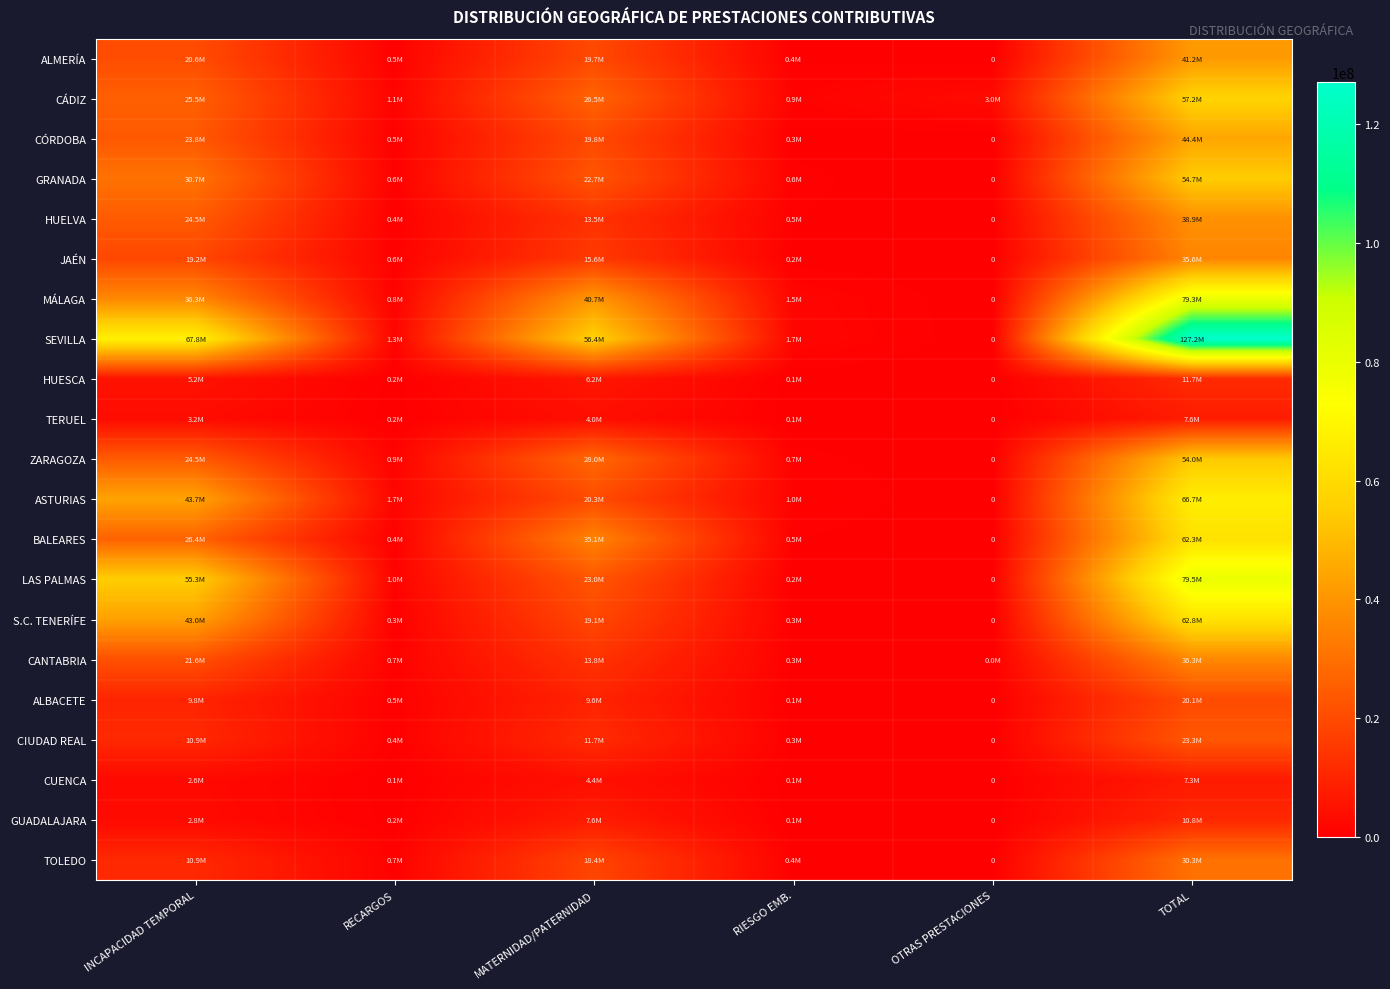

What is the approximate value of CÓRDOBA at TOTAL?

44433177.0